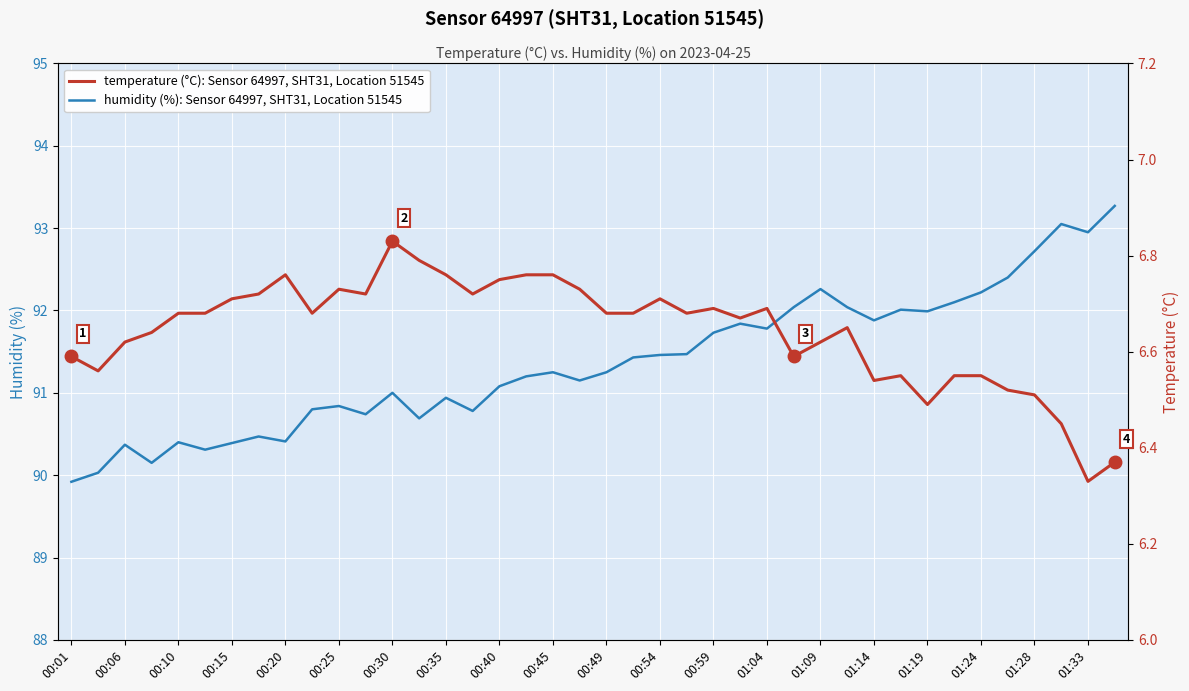

True or false: humidity (%): Sensor 64997, SHT31, Location 51545 has more than 0 interior local peaks.

True